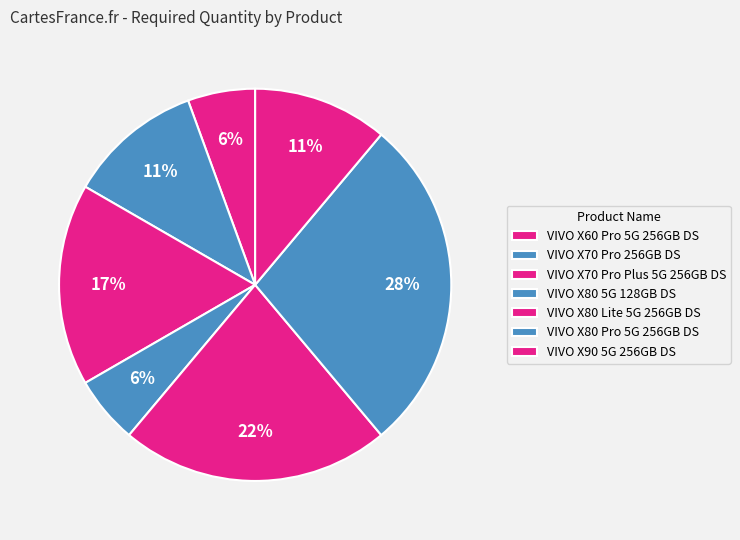

How many segments does this pie chart have?

7